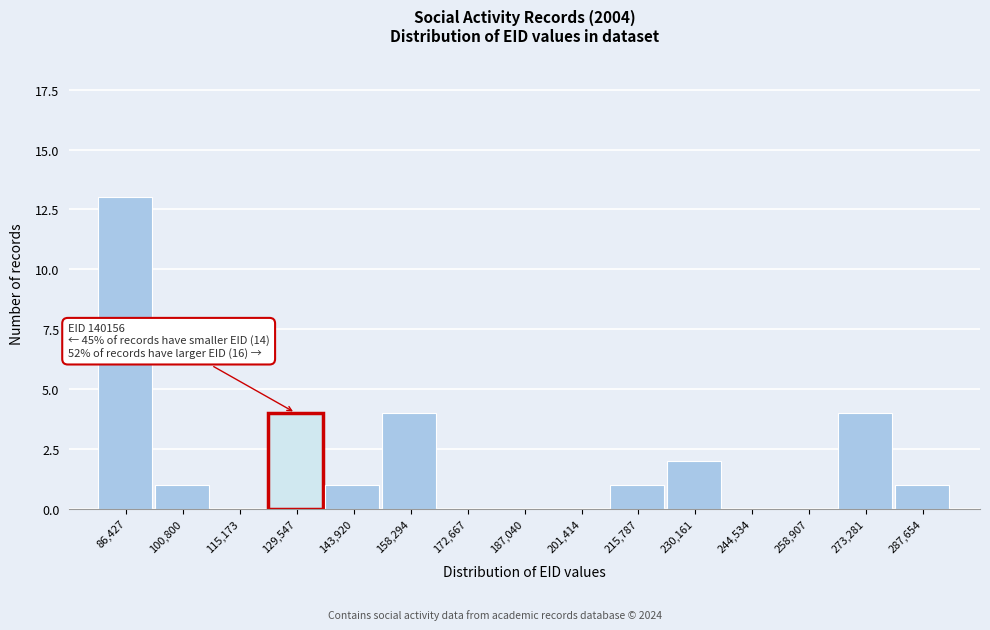

Reading left to right, list all the values displayed in this chart.

86,427=13	100,800=1	115,173=0	129,547=4	143,920=1	158,294=4	172,667=0	187,040=0	201,414=0	215,787=1	230,161=2	244,534=0	258,907=0	273,281=4	287,654=1